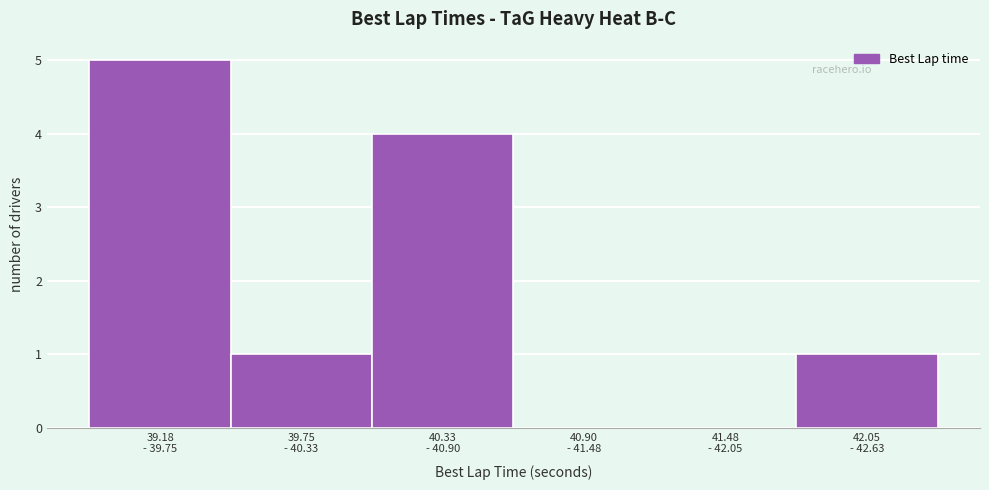

What is the sum of all values?

11